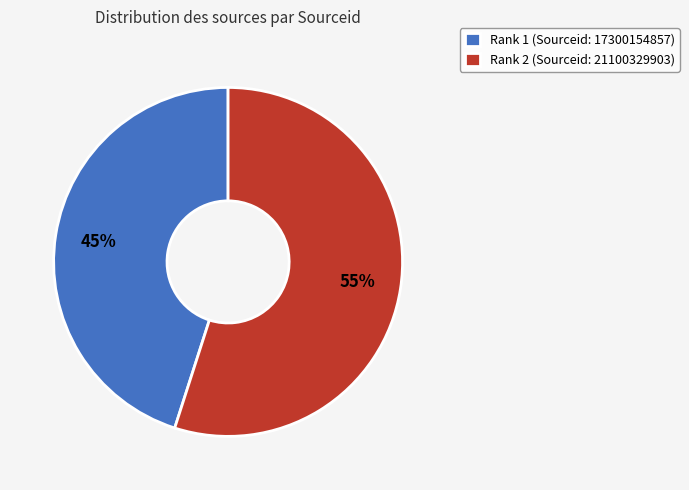

Between Rank 2 and Rank 1, which is larger?

Rank 2